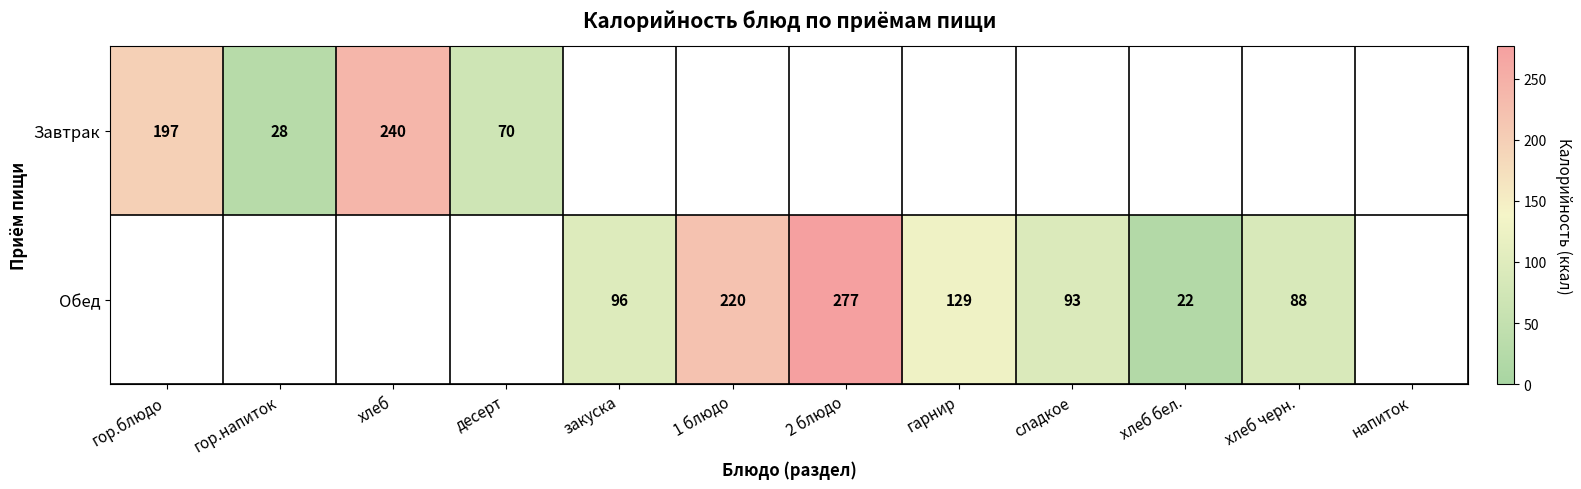

Is it true that Завтрак equals 320.0 at хлеб?

False